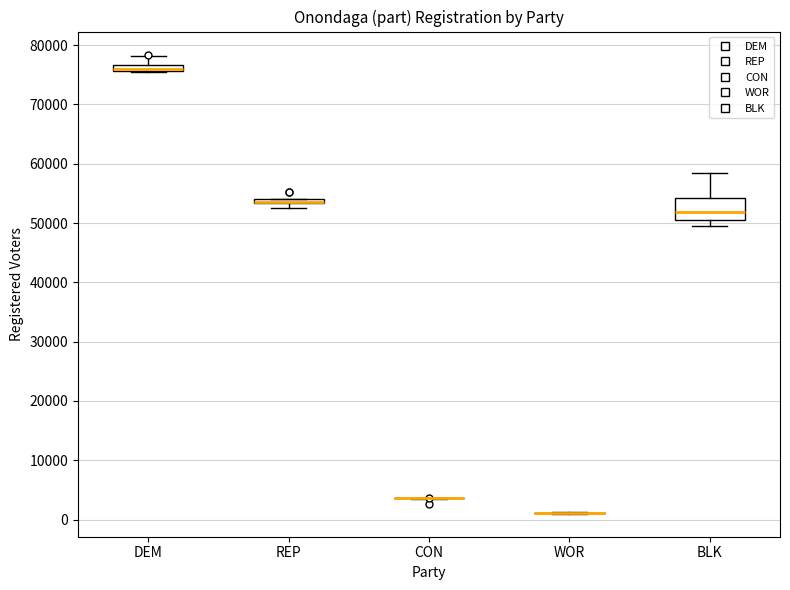

Which box is the tallest, from its lower edge to its upper edge?

BLK